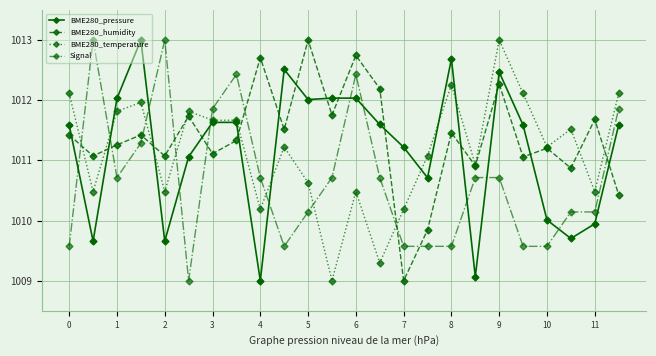

What is the lowest value of the Signal series?

1009.0